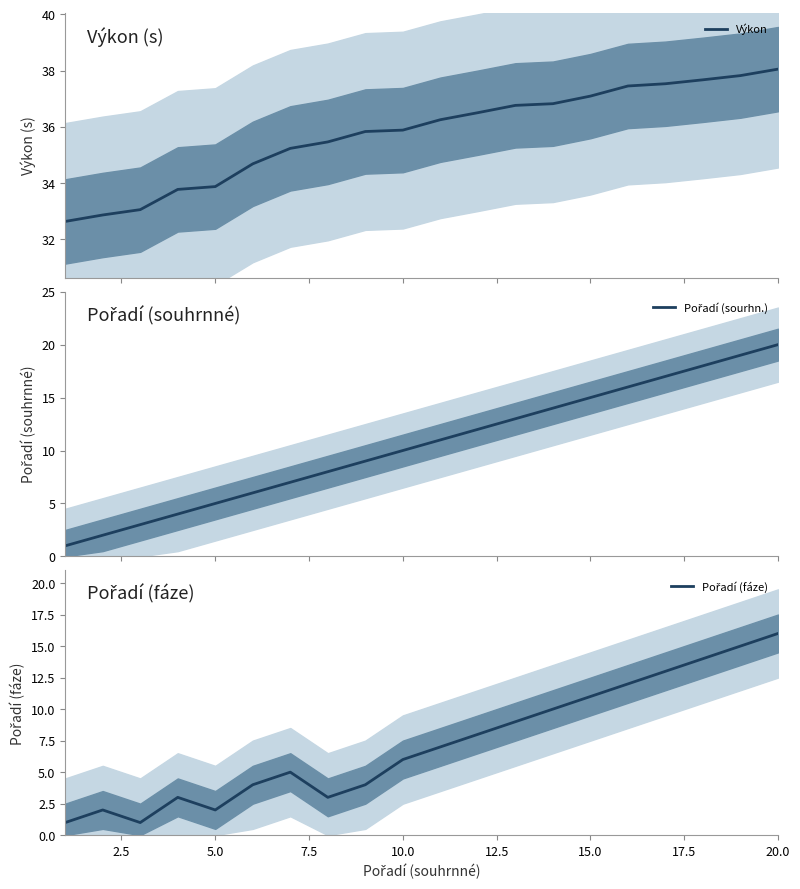

True or false: Pořadí (sourhn.) and Výkon cross at least once.

False